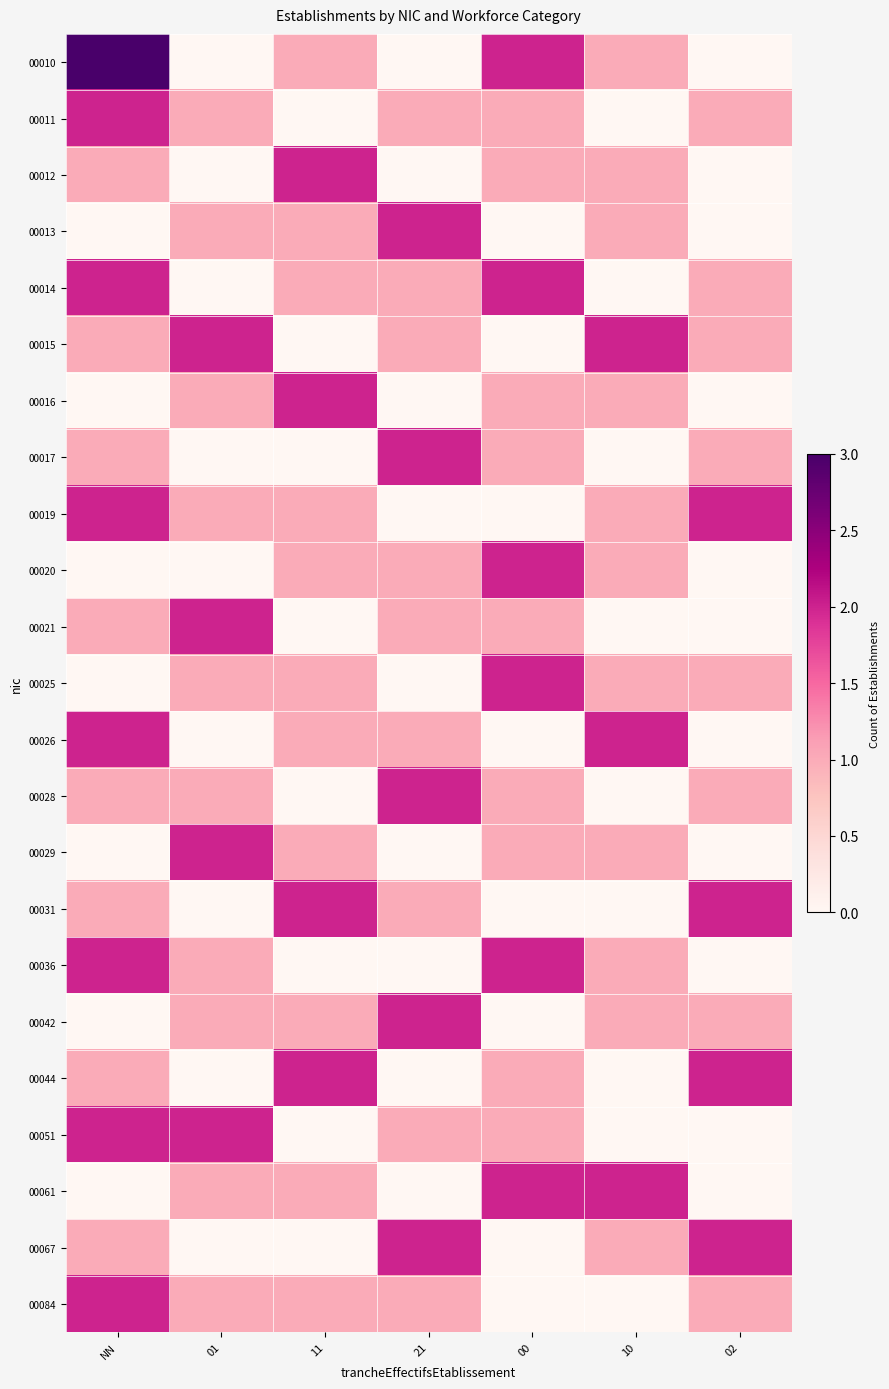

Rank the series by their maximum value, from highest to lowest.

00010, 00011, 00012, 00013, 00014, 00015, 00016, 00017, 00019, 00020, 00021, 00025, 00026, 00028, 00029, 00031, 00036, 00042, 00044, 00051, 00061, 00067, 00084